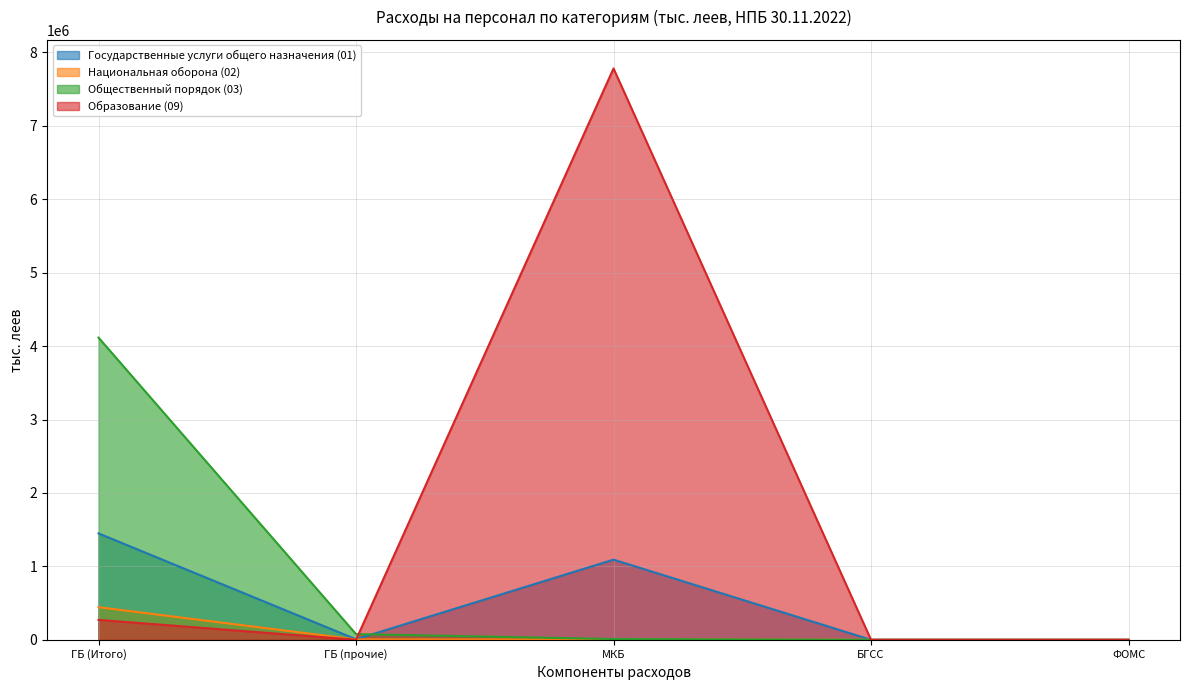

Rank the series by their maximum value, from lowest to highest.

Национальная оборона (02), Государственные услуги общего назначения (01), Общественный порядок (03), Образование (09)